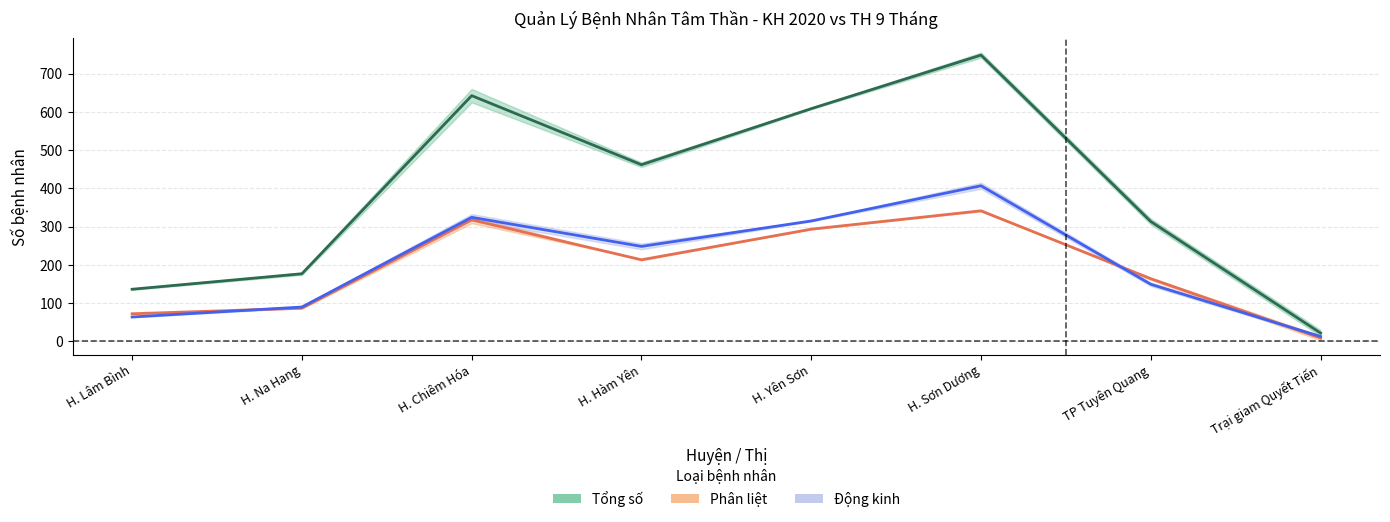

Reading left to right, what are all the values shown in this chart?

Tổng số (trung bình): 136.5	177.0	642.5	462.0	608.5	748.5	313.5	22.0
Phân liệt (trung bình): 72.5	87.0	318.0	213.5	293.5	341.5	164.0	9.0
Động kinh (trung bình): 64.0	90.0	324.5	248.5	315.0	407.0	149.5	13.0